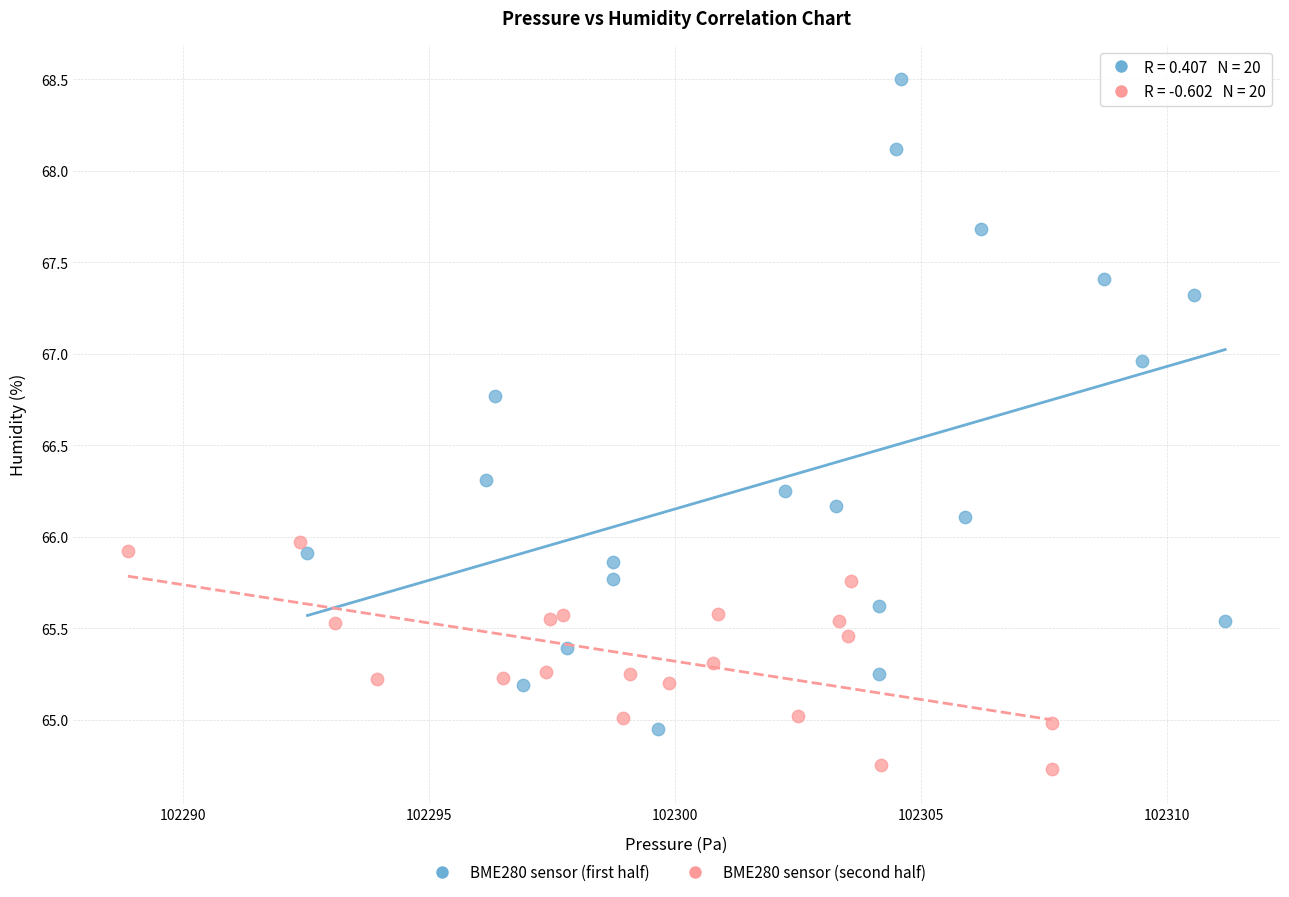

Which series contains the lowest Y value?

BME280 sensor (second half)